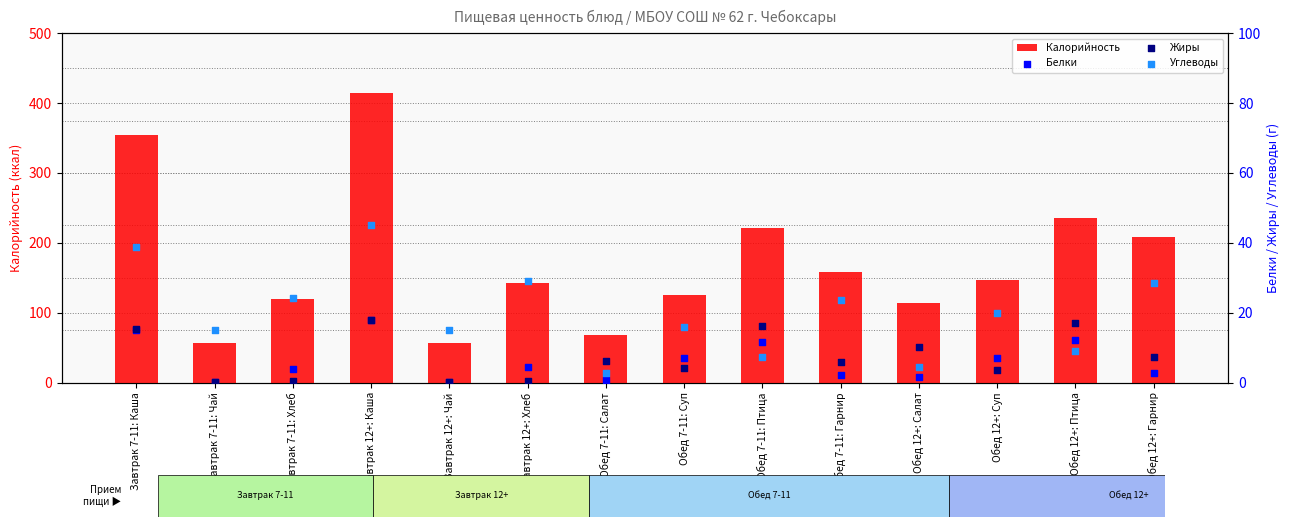

What are all the series names shown in the legend?

Калорийность, Белки, Жиры, Углеводы